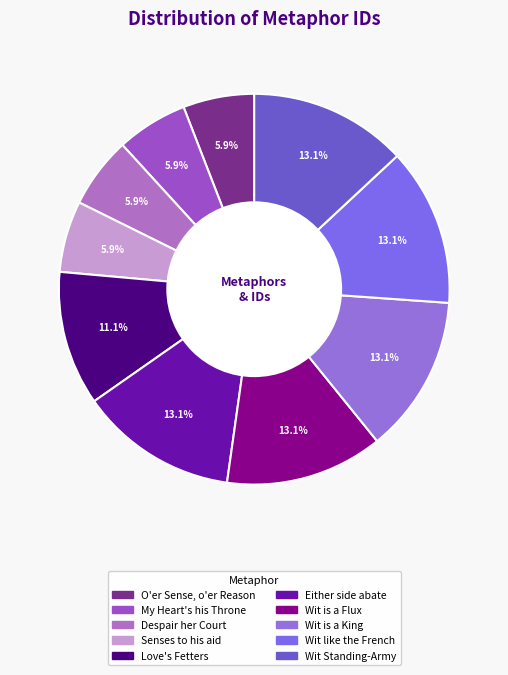

What percentage is the My Heart's his Throne slice, to the nearest percent?

6%